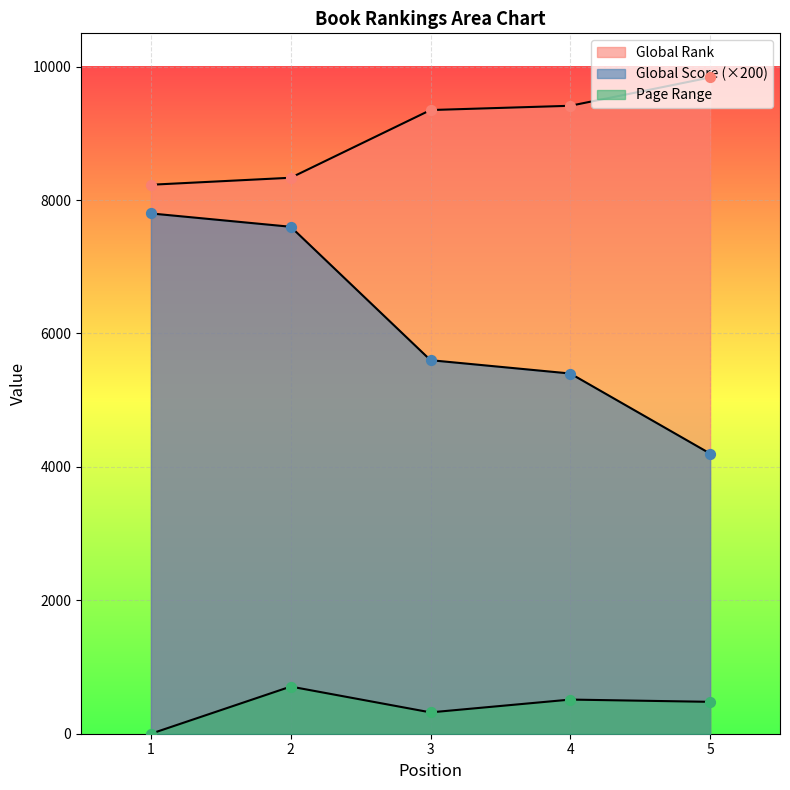

Which series reaches the maximum Y coordinate?

Global Rank